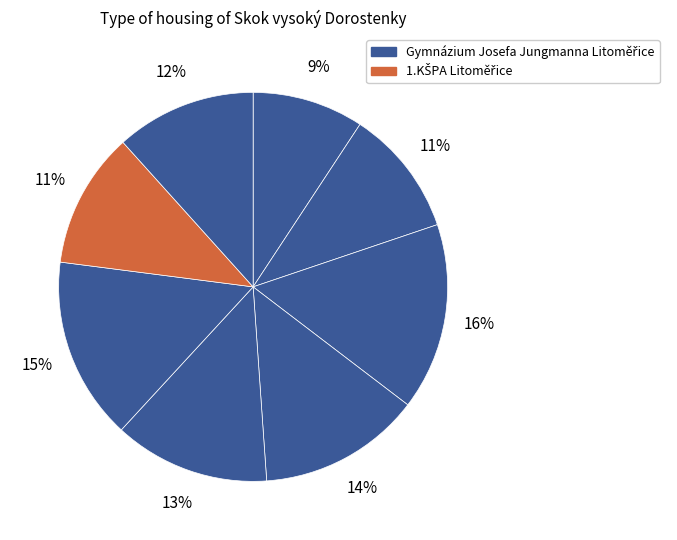

How many slices are in this pie chart?

8